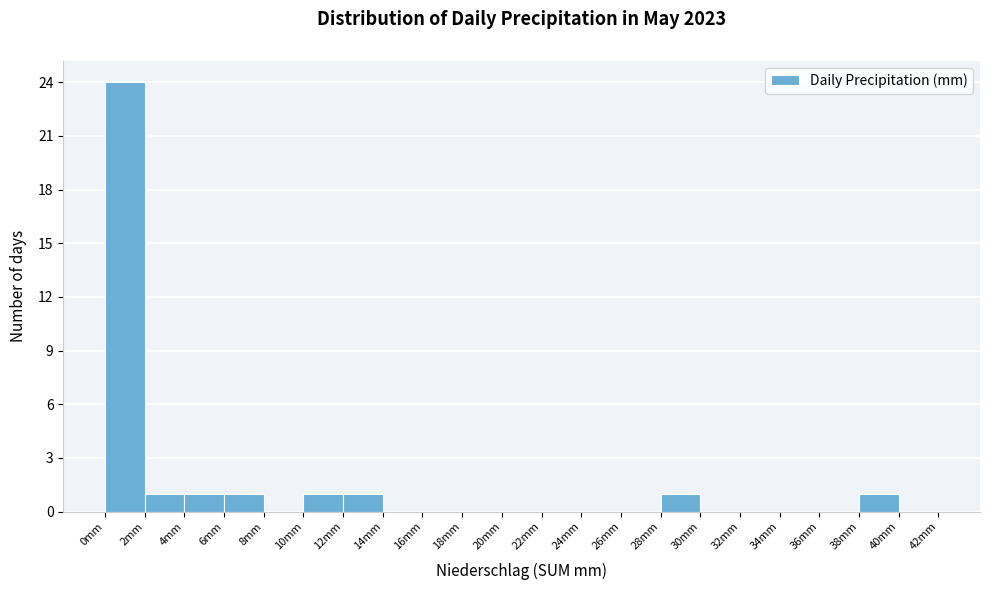

Reading left to right, transcribe this chart: for each bar, give the range it covers on the x-axis and its height. The values are not printed on the chart, so give them approximately, as read against the axis.

0 to 2: 24
2 to 4: 1
4 to 6: 1
6 to 8: 1
8 to 10: 0
10 to 12: 1
12 to 14: 1
14 to 16: 0
16 to 18: 0
18 to 20: 0
20 to 22: 0
22 to 24: 0
24 to 26: 0
26 to 28: 0
28 to 30: 1
30 to 32: 0
32 to 34: 0
34 to 36: 0
36 to 38: 0
38 to 40: 1
40 to 42: 0